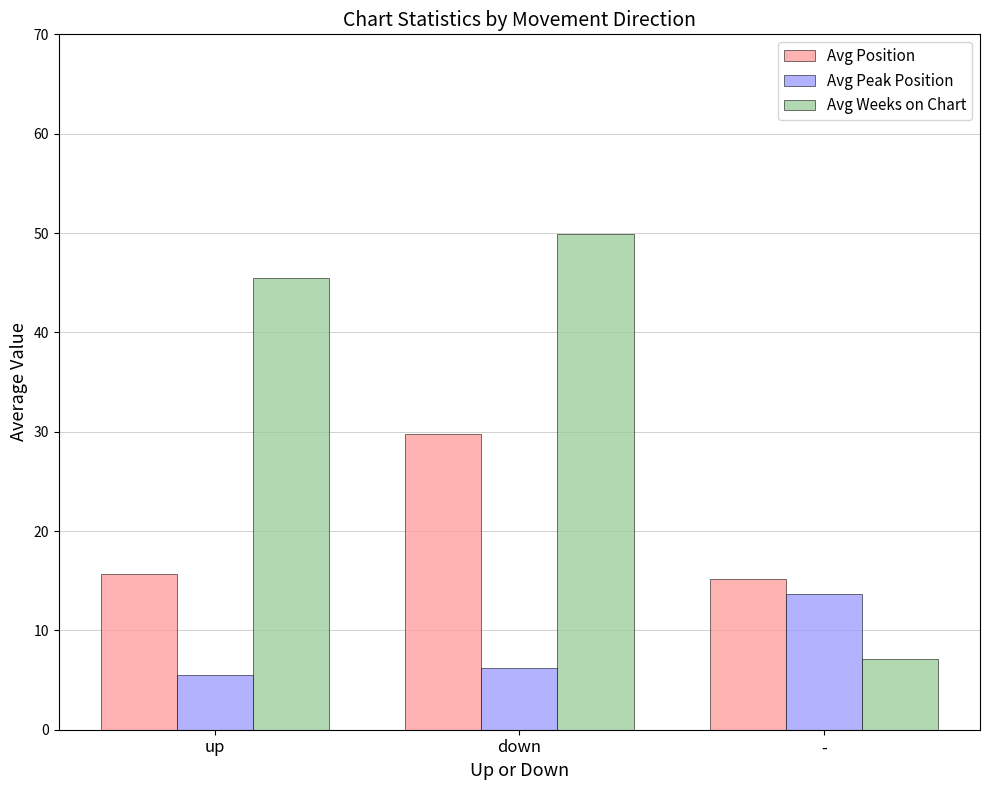

What is the label of the 2nd bar from the right?

down